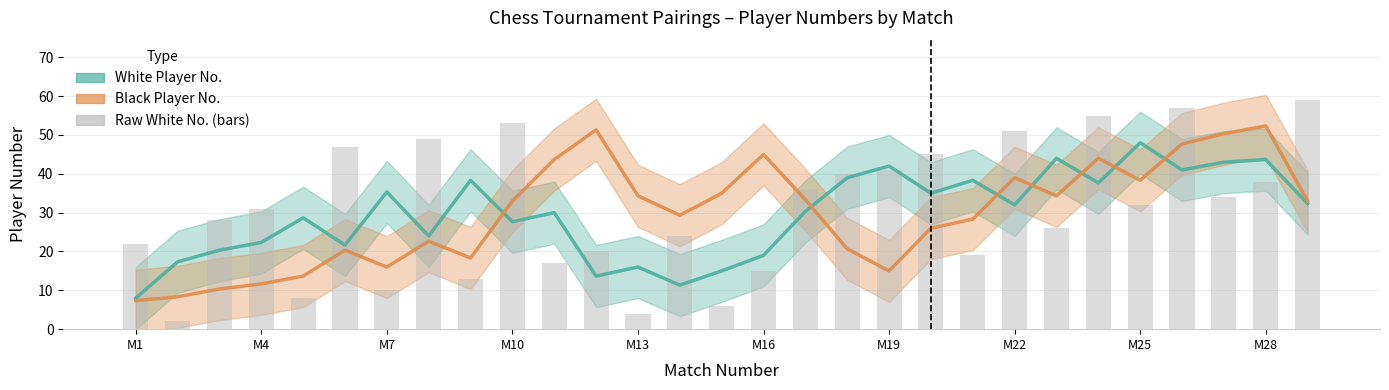

Which series has the largest total across all categories?

Black Player No.